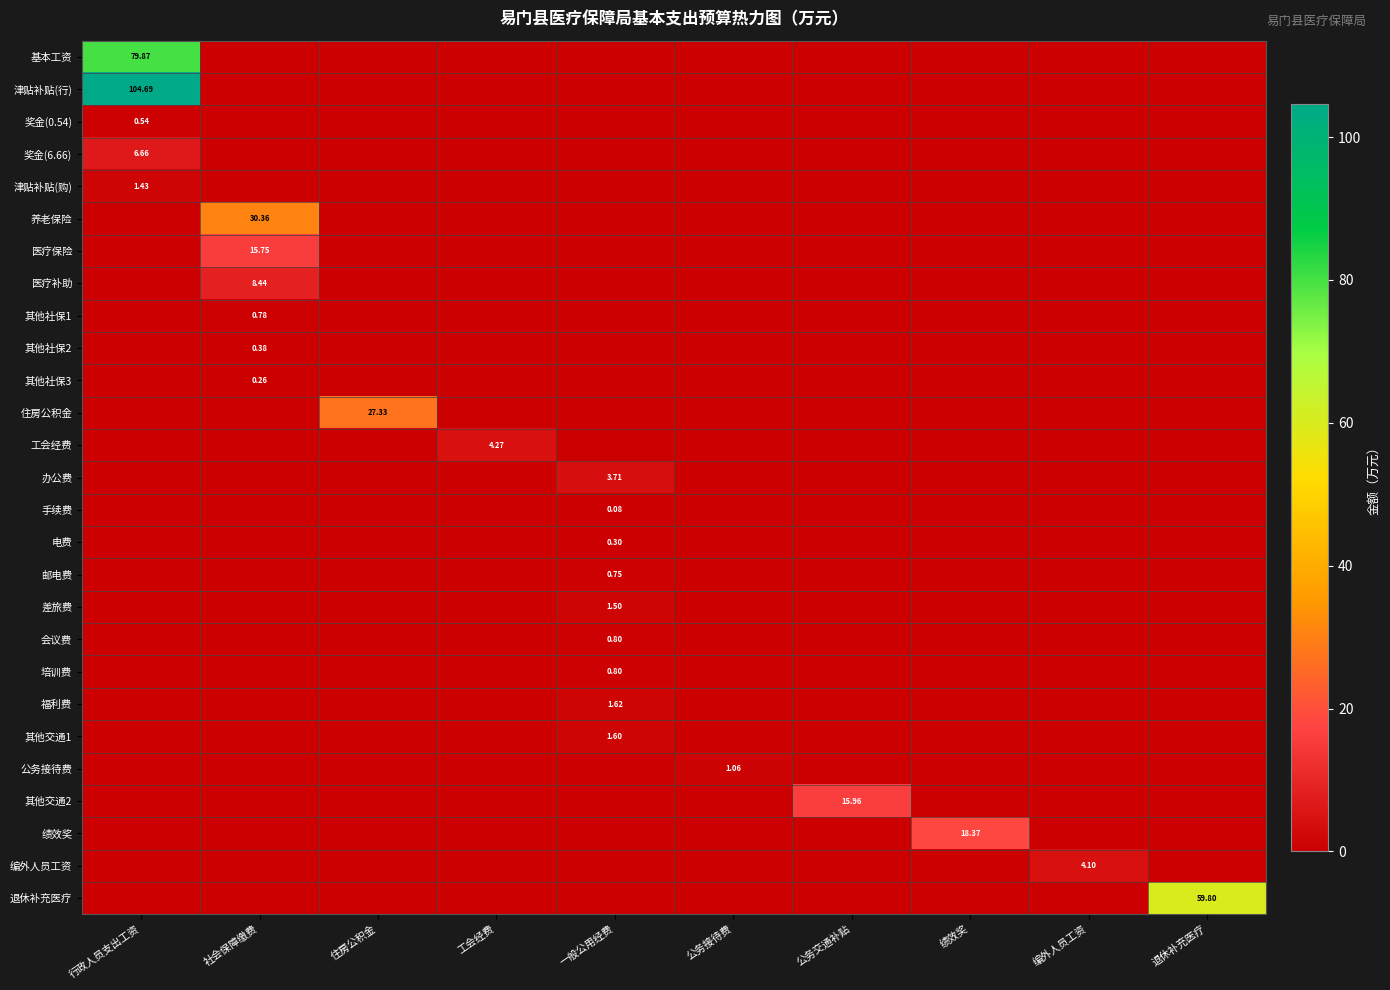

What is the maximum value shown in the chart?

104.7